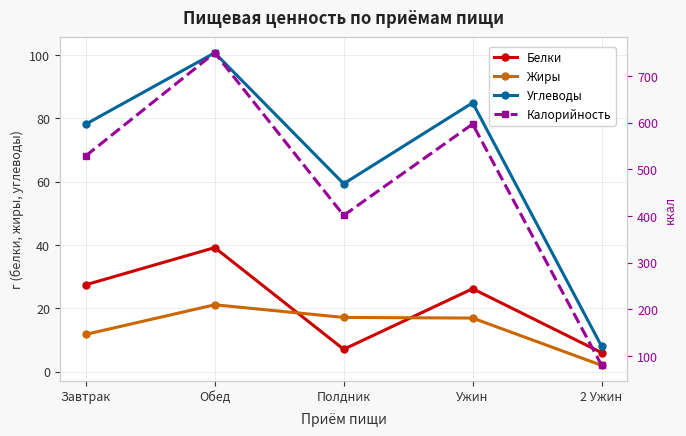

True or false: Углеводы and Калорийность intersect in this chart.

False